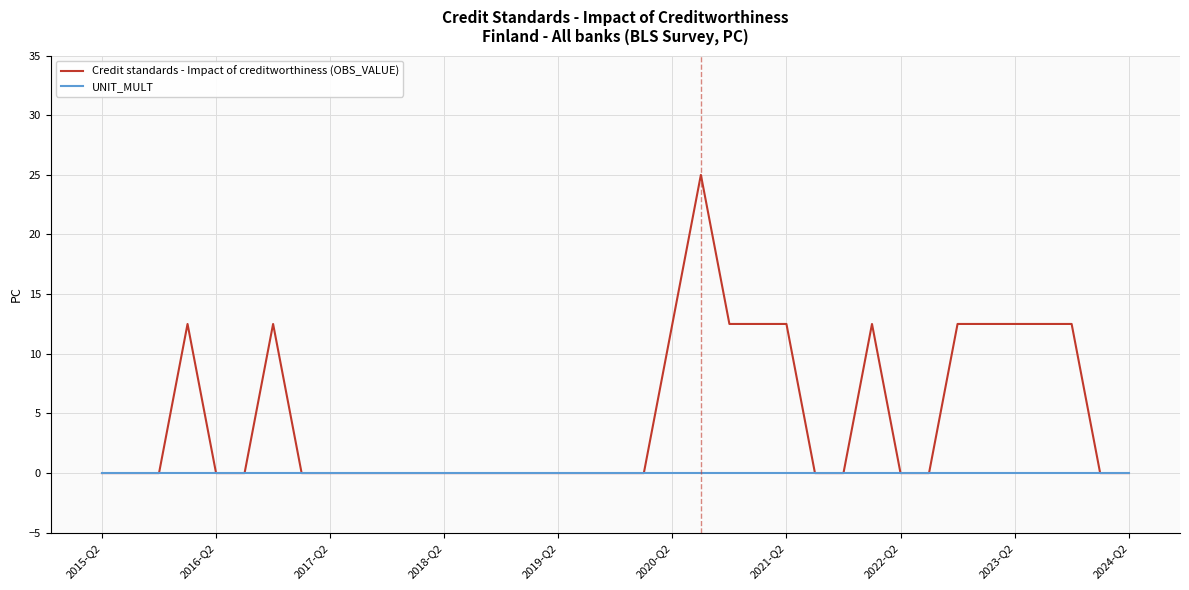

Which series has the largest range (max minus min)?

Credit standards - Impact of creditworthiness (OBS_VALUE)